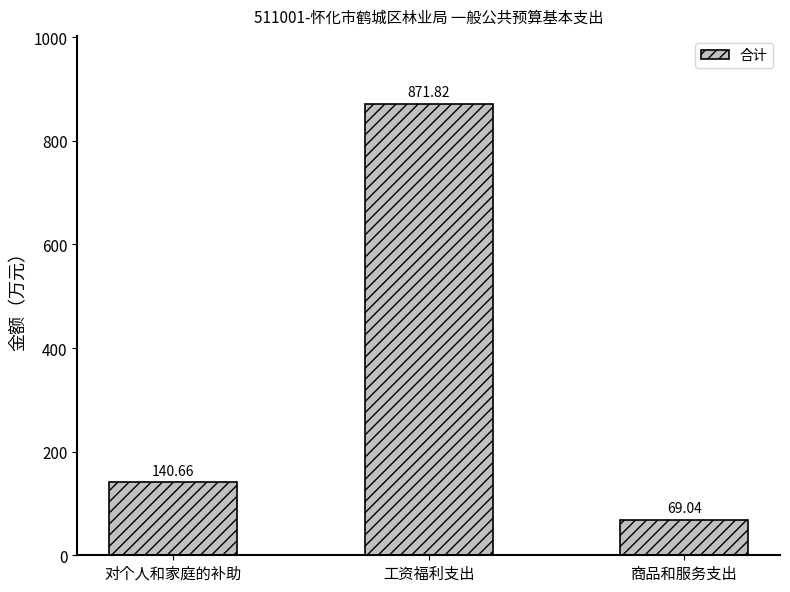

What is the minimum value shown in the chart?

69.0